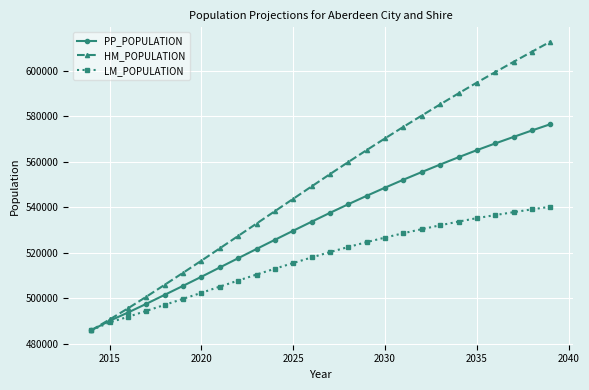

What is the value of the LM_POPULATION point at the 16th from the left?

524662